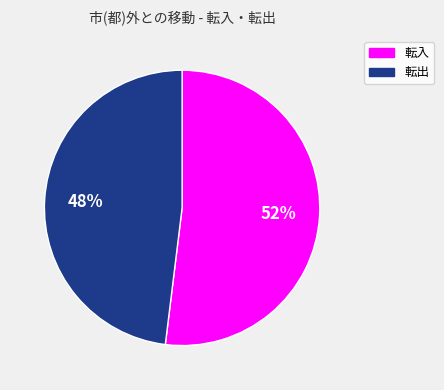

Do 転入 and 転出 together represent more than half of the pie?

Yes